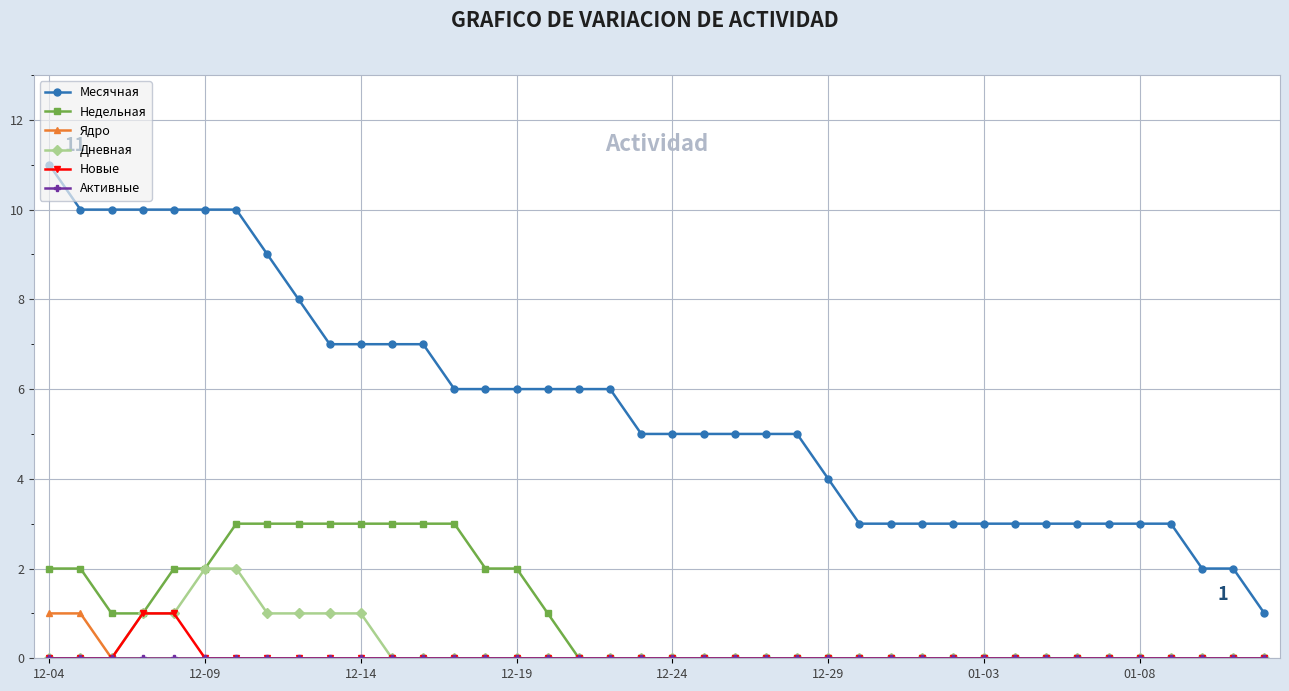

Which series has the largest range (max minus min)?

Месячная